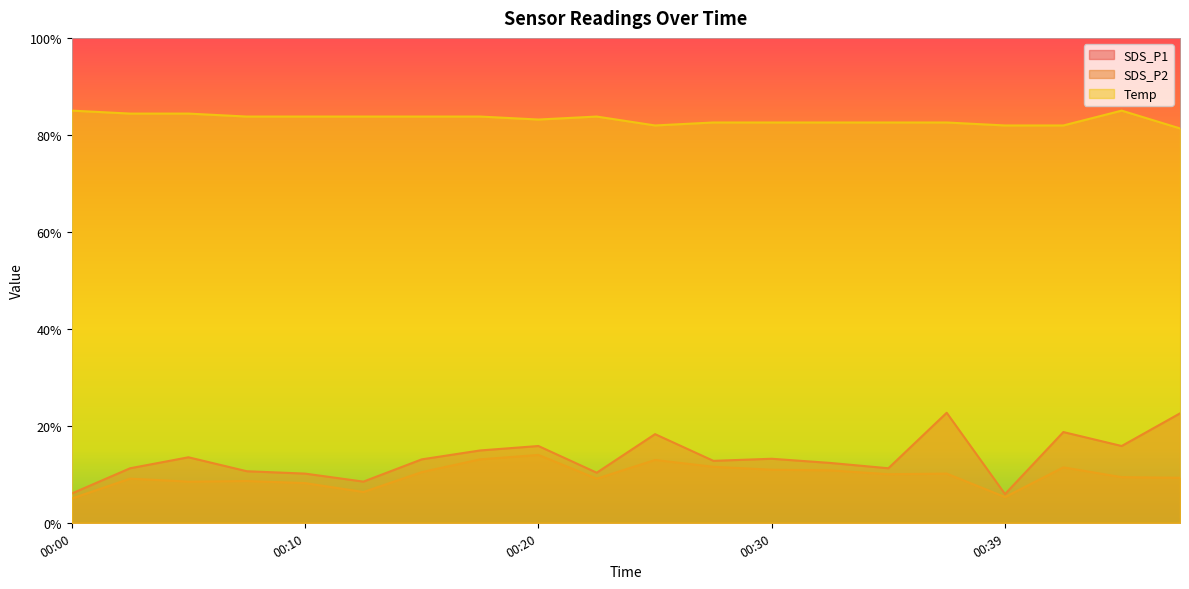

The value of SDS_P2 at 00:32 is 0.0. True or false?

False